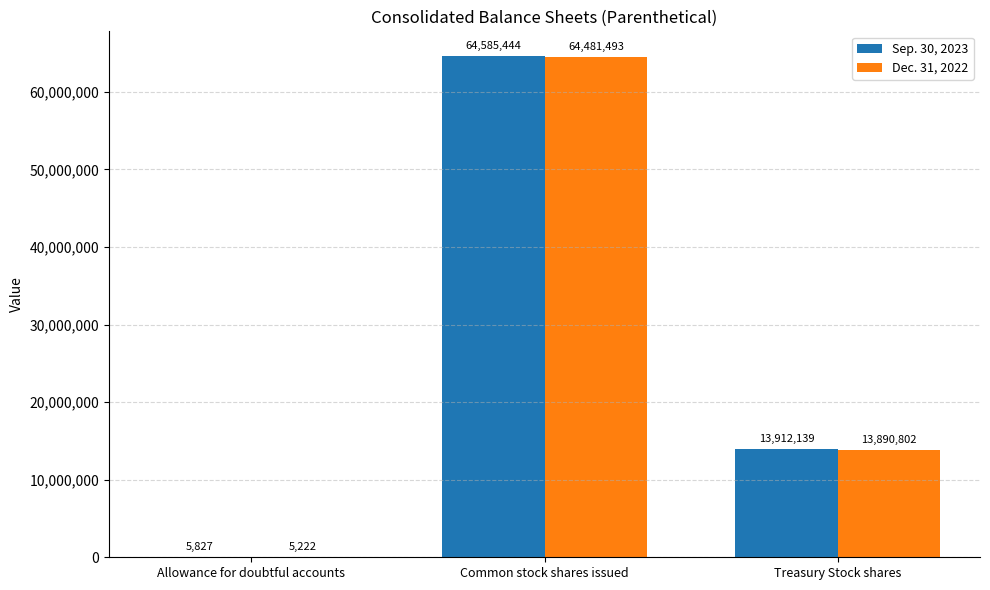

What is the sum of the Dec. 31, 2022 values at Treasury Stock shares and Common stock shares issued?

78372295